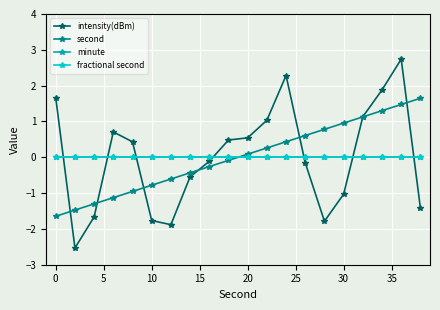

How many lines are shown in the chart?

4